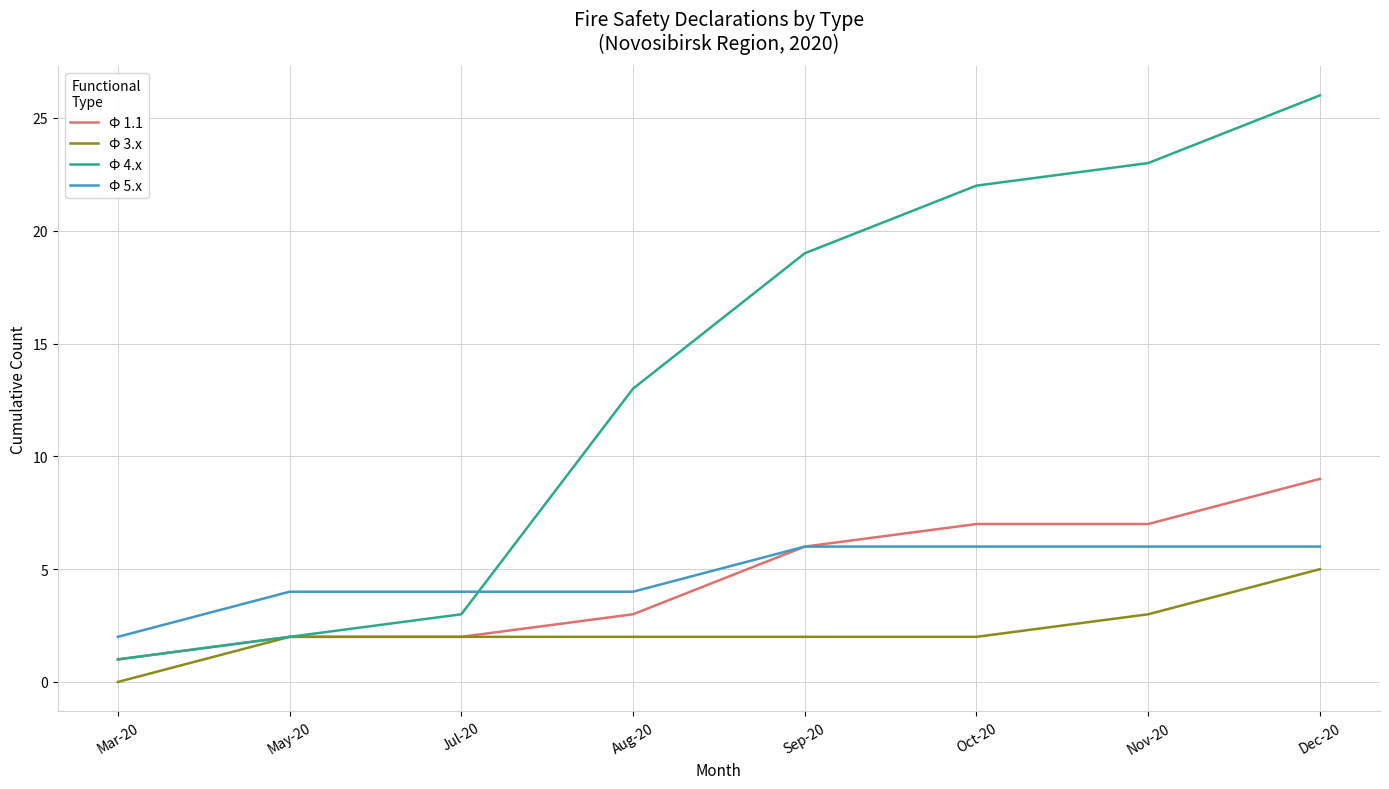

What is the sum of the Ф 1.1 values at Nov-20 and Sep-20?

13